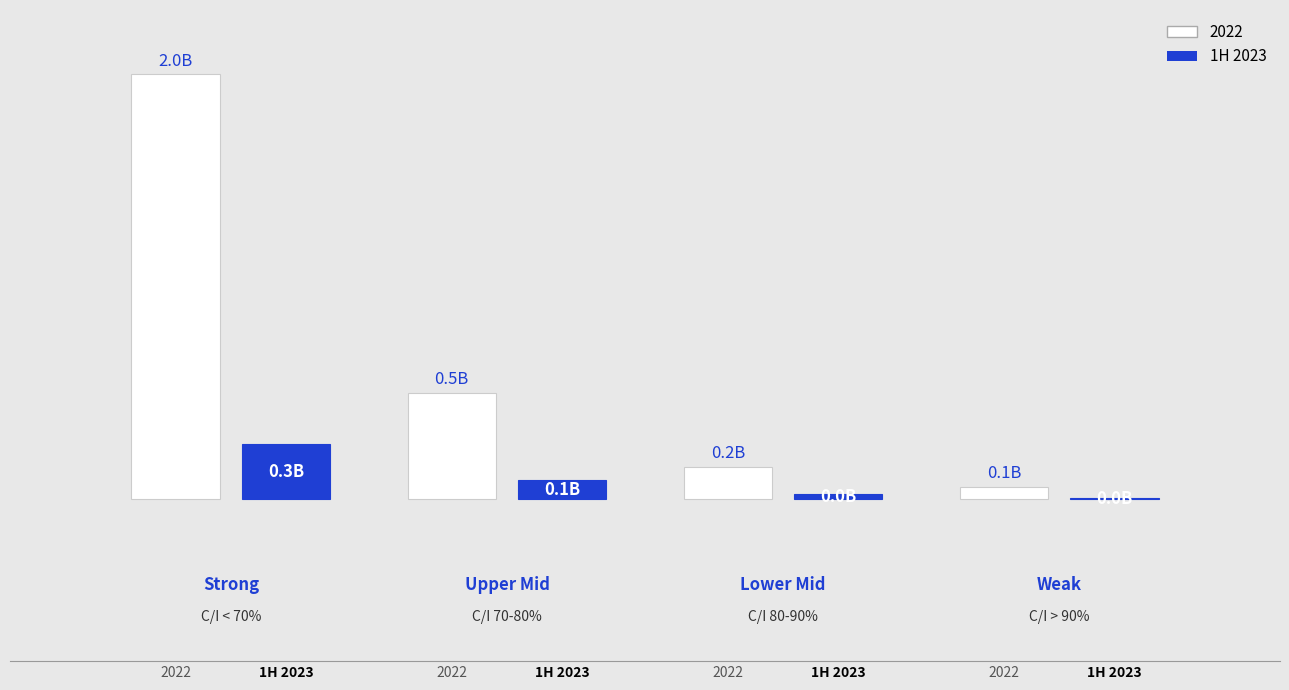

Are the bars grouped side by side (vs. stacked)?

Yes